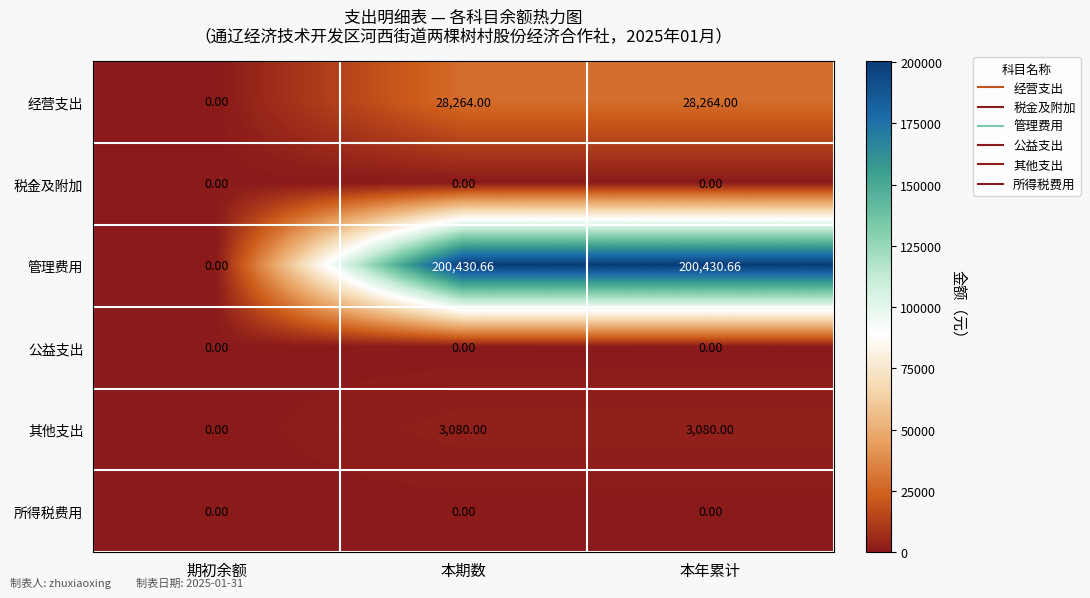

Which series changed the most between 期初余额 and 本年累计?

管理费用